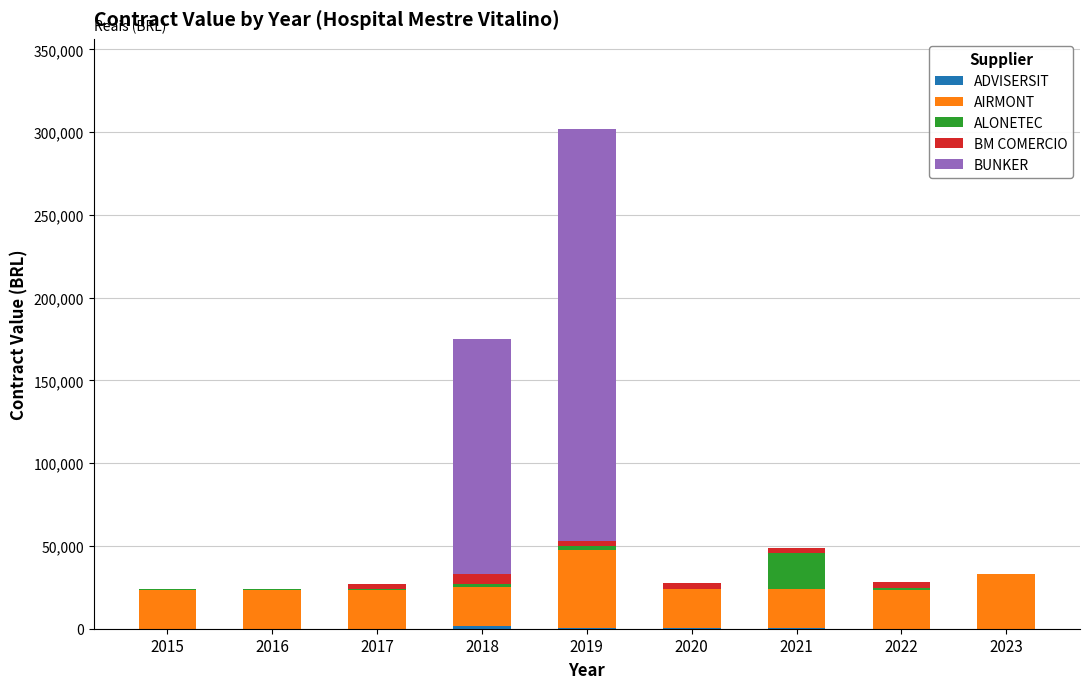

Does the chart contain stacked bars?

Yes